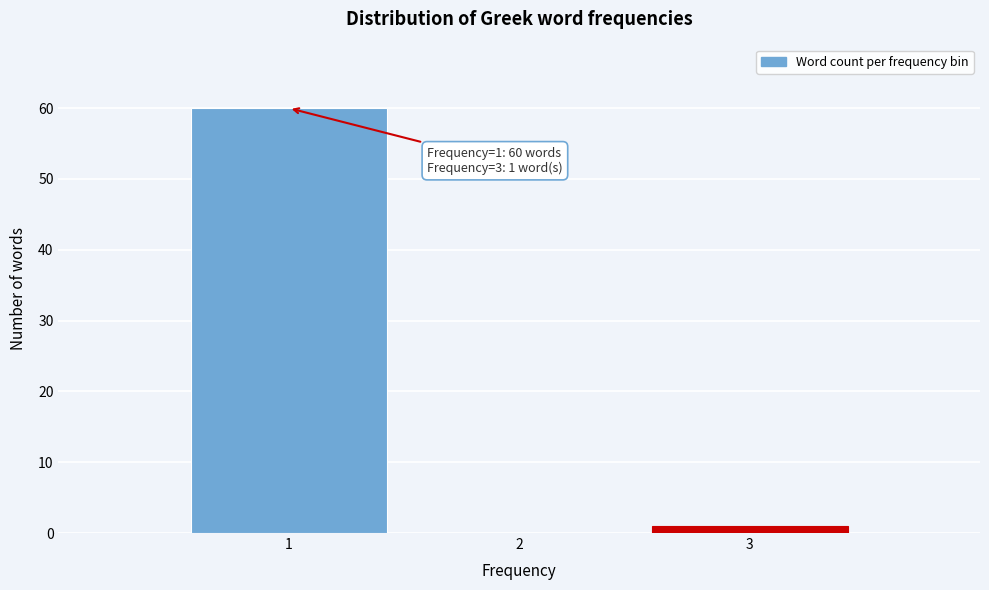

Which range on the x-axis has the tallest bar?

0.5 to 1.5